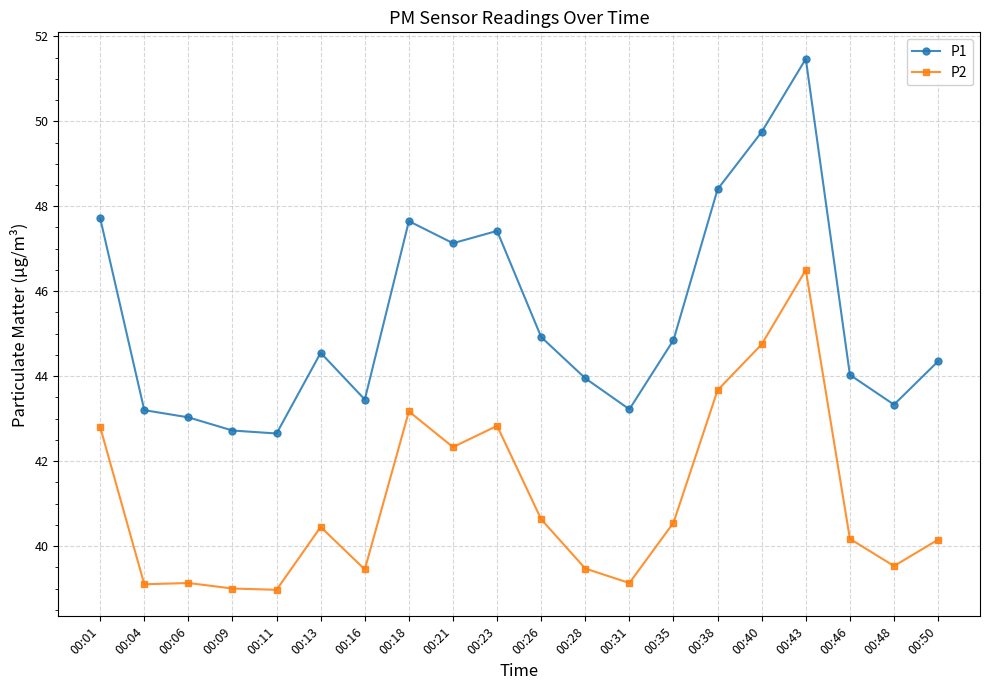

What is the value of the P1 point at the 18th from the left?

44.0